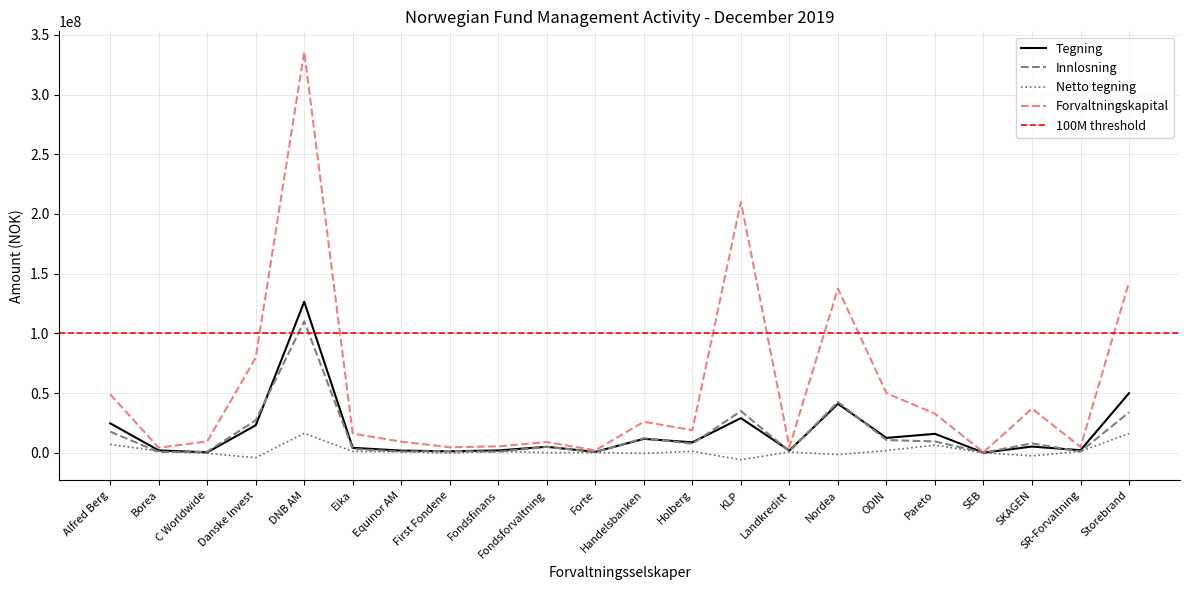

What position from the right is SR-Forvaltning?

2